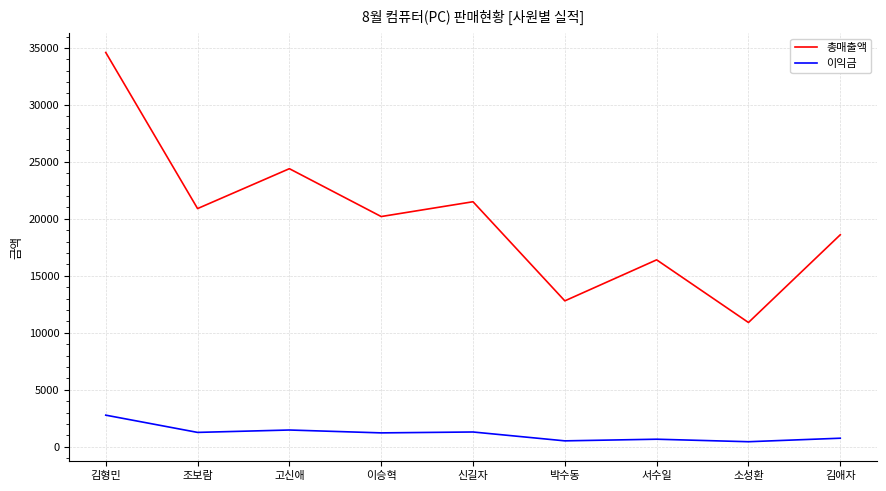

Which series has the largest total across all categories?

총매출액